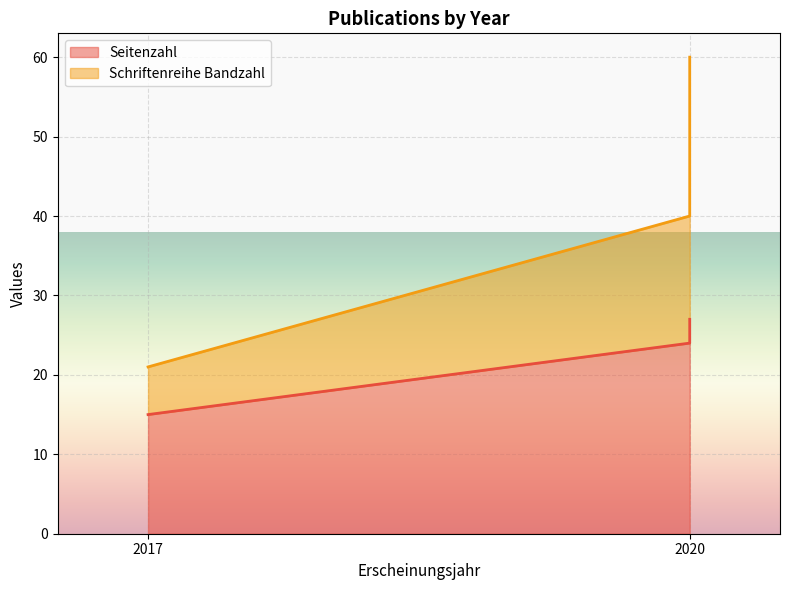

What is the minimum value for Seitenzahl?

15